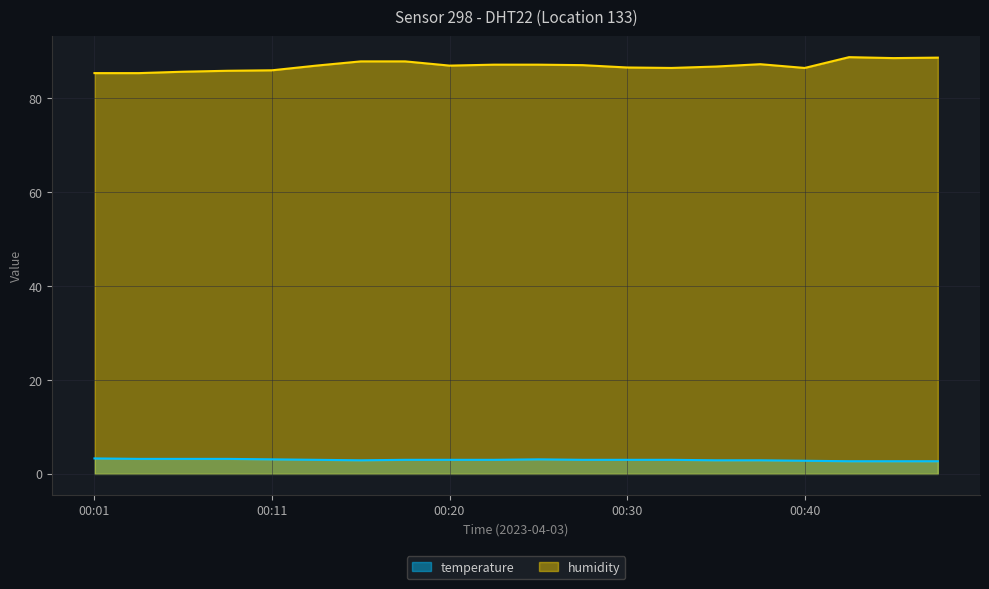

At which label is humidity closest to 87?

00:13